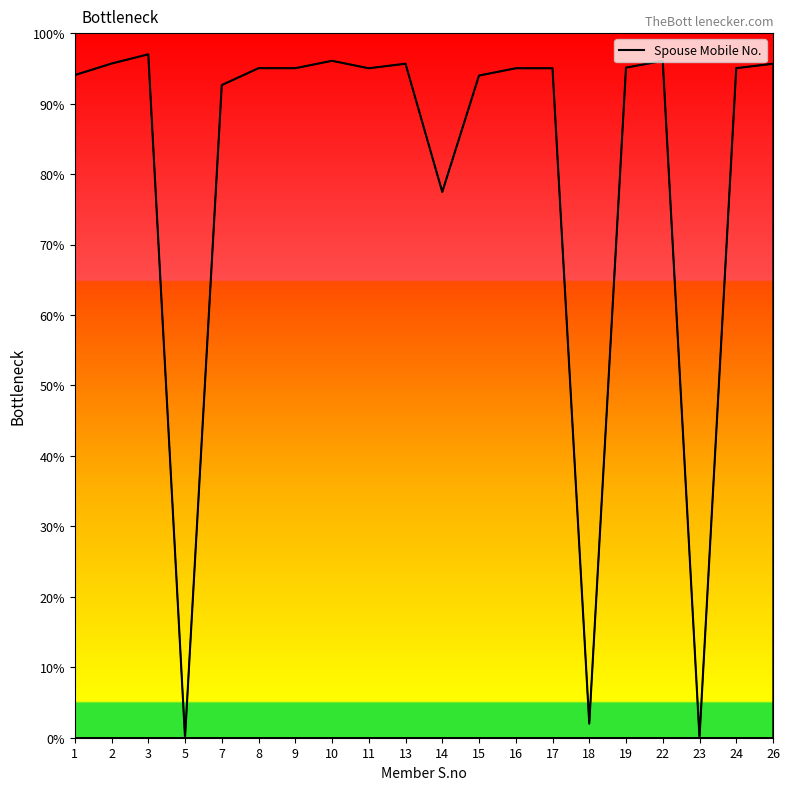

Where is the first local maximum?

3